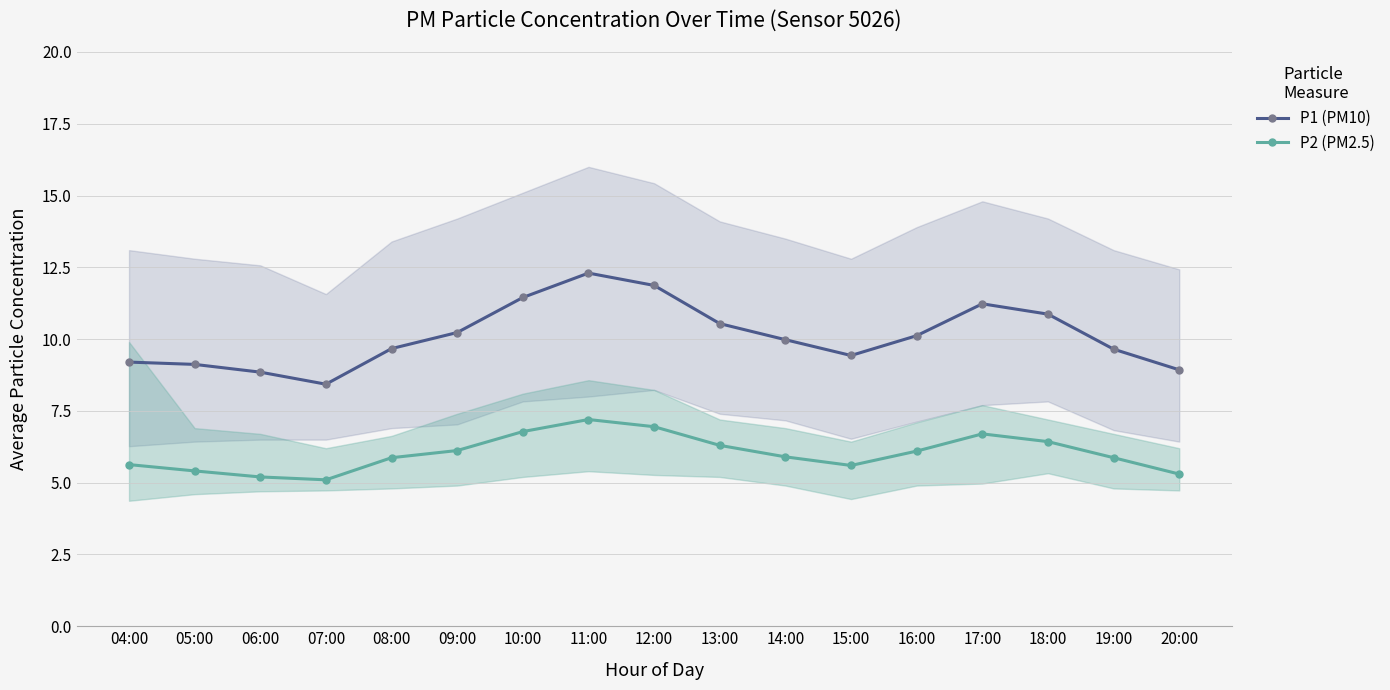

True or false: P2 (PM2.5) and P1 (PM10) intersect in this chart.

False